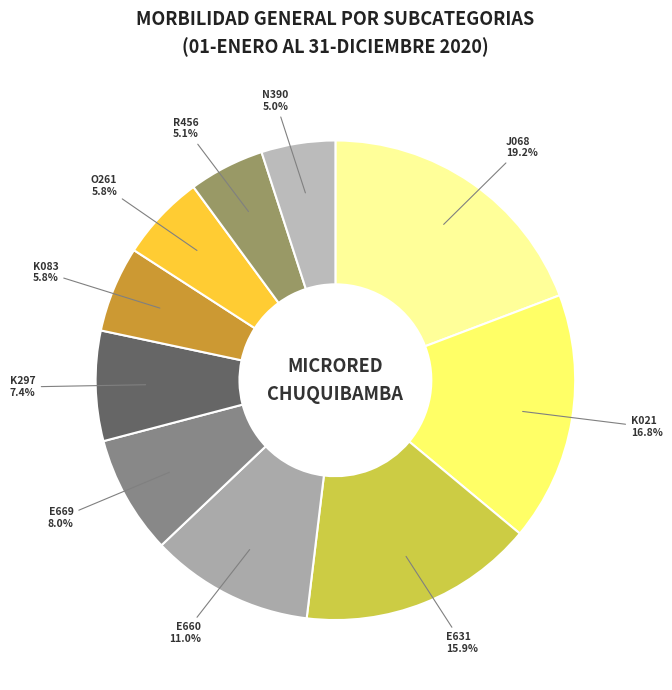

How many slices are in this pie chart?

10